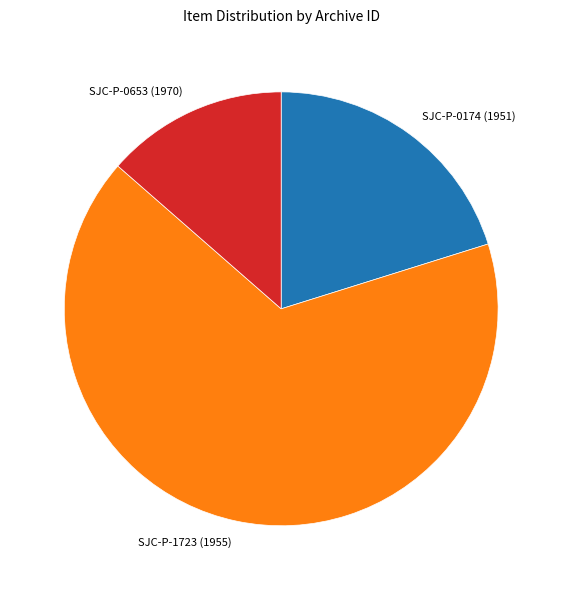

Do SJC-P-0174 (1951) and SJC-P-1723 (1955) together represent more than half of the pie?

Yes